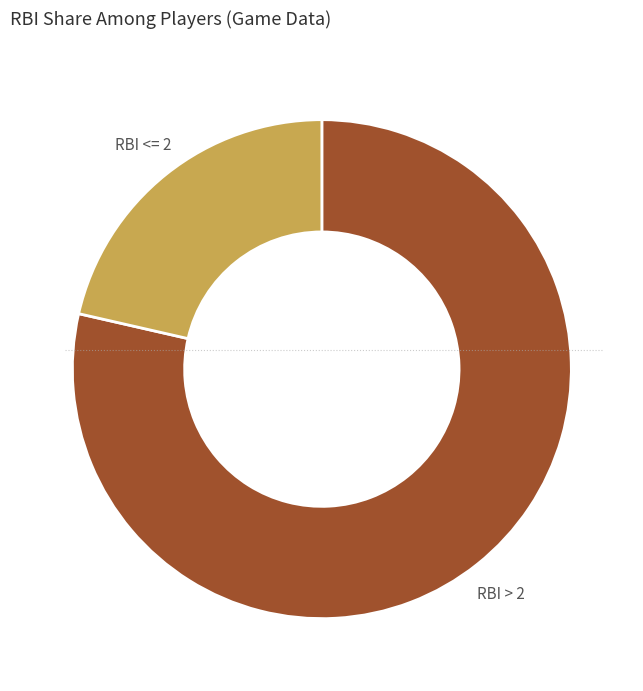

Is there a majority slice in this chart?

Yes